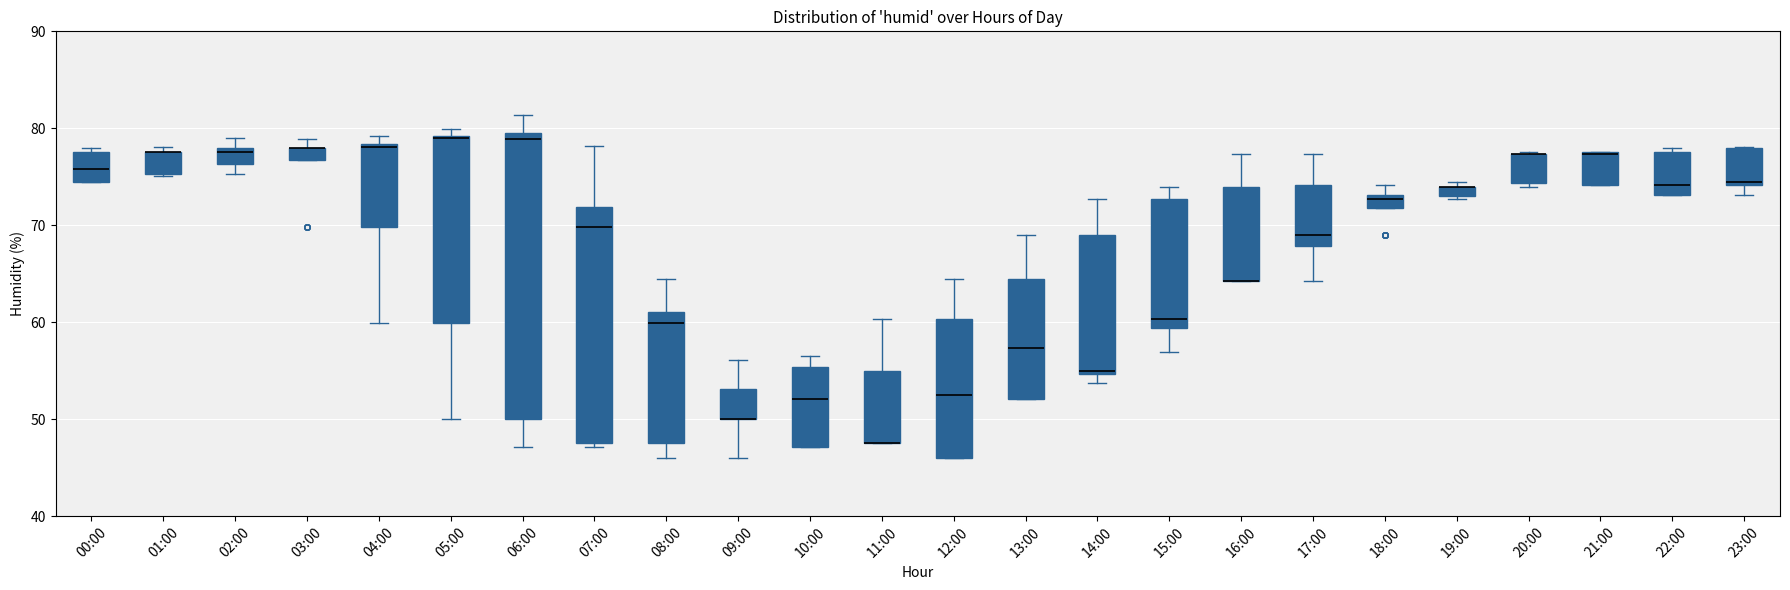

Where is the lower edge of the box for 00:00 on the y-axis? The values are not printed on the chart, so give them approximately, as read against the axis.

75